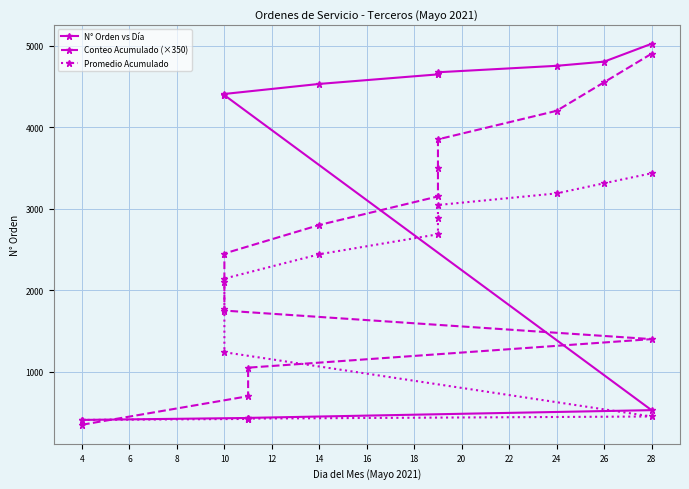

Reading right to left, what are all the values shown in this chart?

N° Orden vs Día: 5022.0	4803.0	4752.0	4673.0	4648.0	4647.0	4530.0	4407.0	4393.0	4392.0	529.0	434.0	433.0	409.0
Conteo Acumulado (×350): 4900.0	4550.0	4200.0	3850.0	3500.0	3150.0	2800.0	2450.0	2100.0	1750.0	1400.0	1050.0	700.0	350.0
Promedio Acumulado: 3433.7	3311.5	3187.2	3045.0	2882.2	2686.0	2440.9	2142.4	1765.0	1239.4	451.2	425.3	421.0	409.0